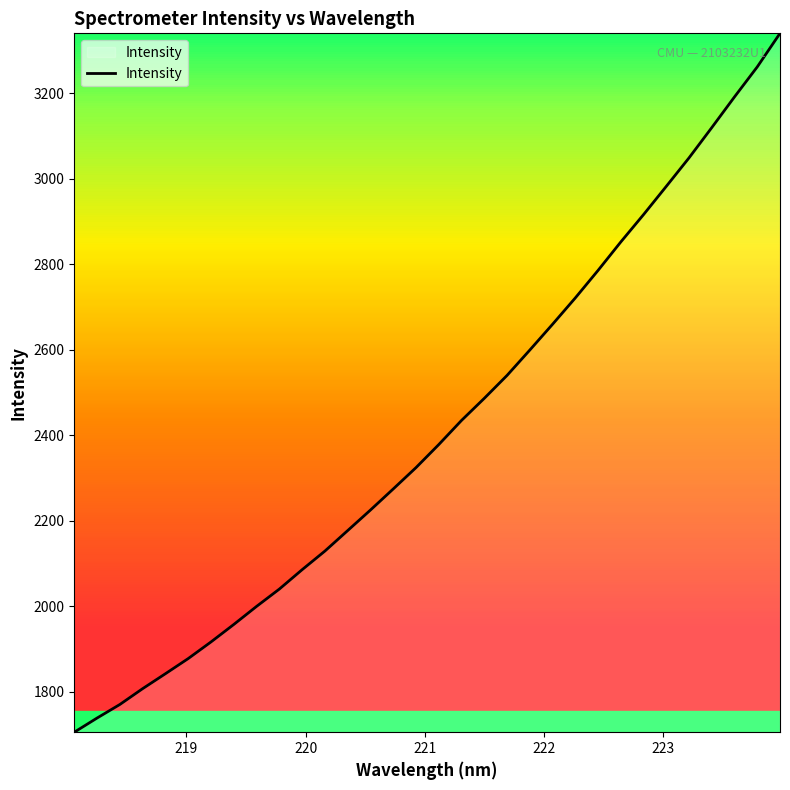

What is the greatest value displayed?

3340.4